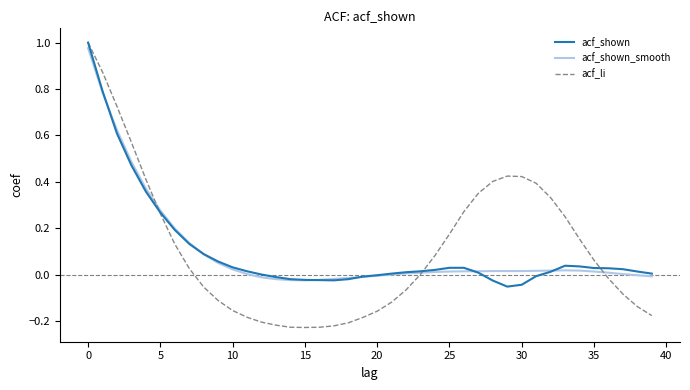

Which series has the widest spread of values?

acf_li